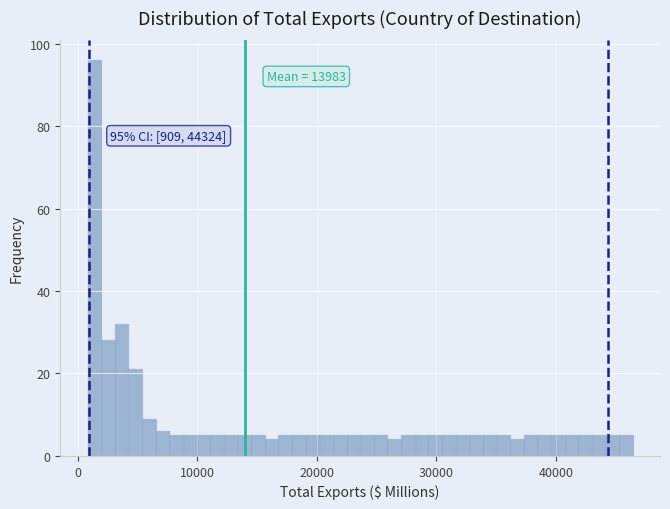

Around what value on the x-axis is the tallest bar? Give the approximate position of its centre, as read against the axis.

1000